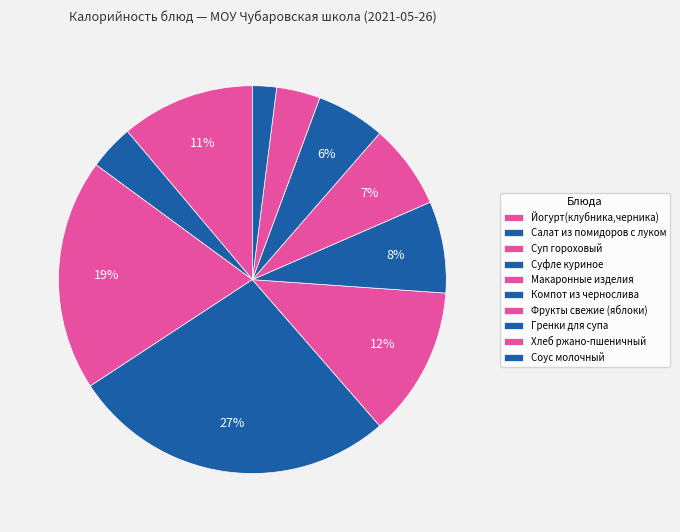

Which slice is the smallest?

Соус молочный